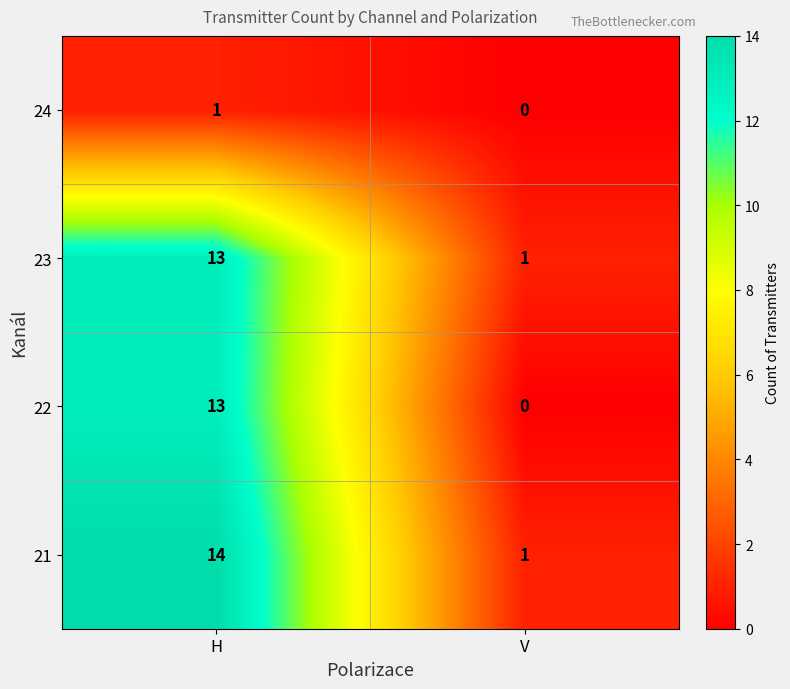

What is the difference between the maximum and minimum values in the 21 series?

13